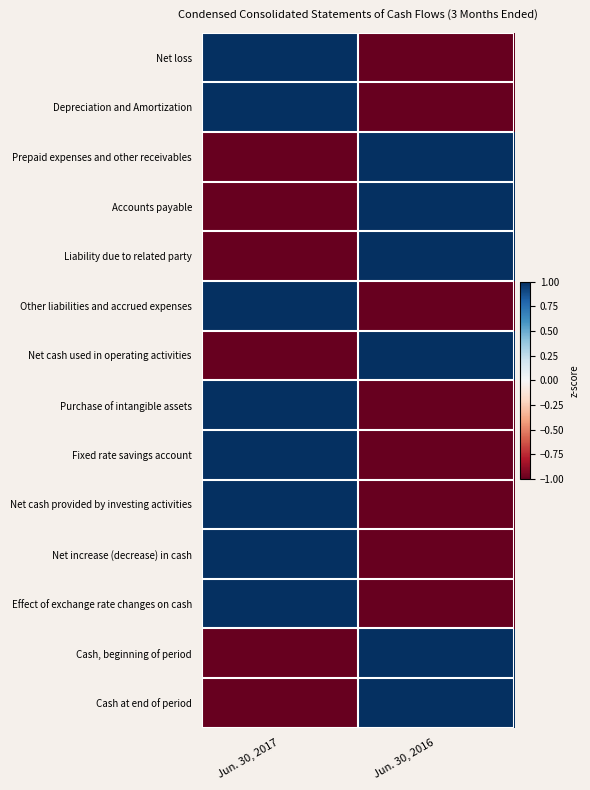

Rank the series by their maximum value, from lowest to highest.

Net loss, Depreciation and Amortization, Prepaid expenses and other receivables, Accounts payable, Liability due to related party, Other liabilities and accrued expenses, Net cash used in operating activities, Purchase of intangible assets, Fixed rate savings account, Net cash provided by investing activities, Net increase (decrease) in cash, Effect of exchange rate changes on cash, Cash, beginning of period, Cash at end of period